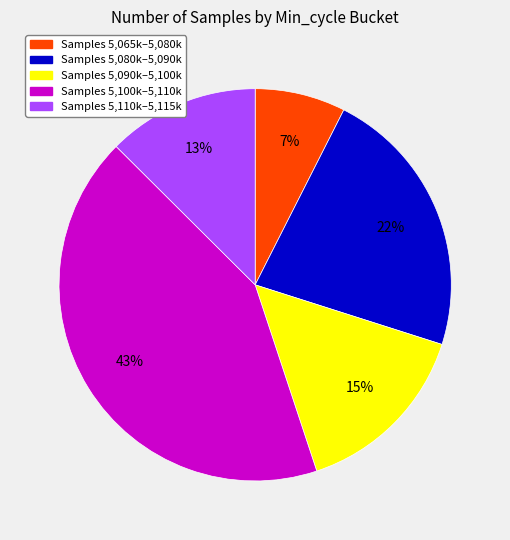

Which slice is the smallest?

Samples 5,065k–5,080k